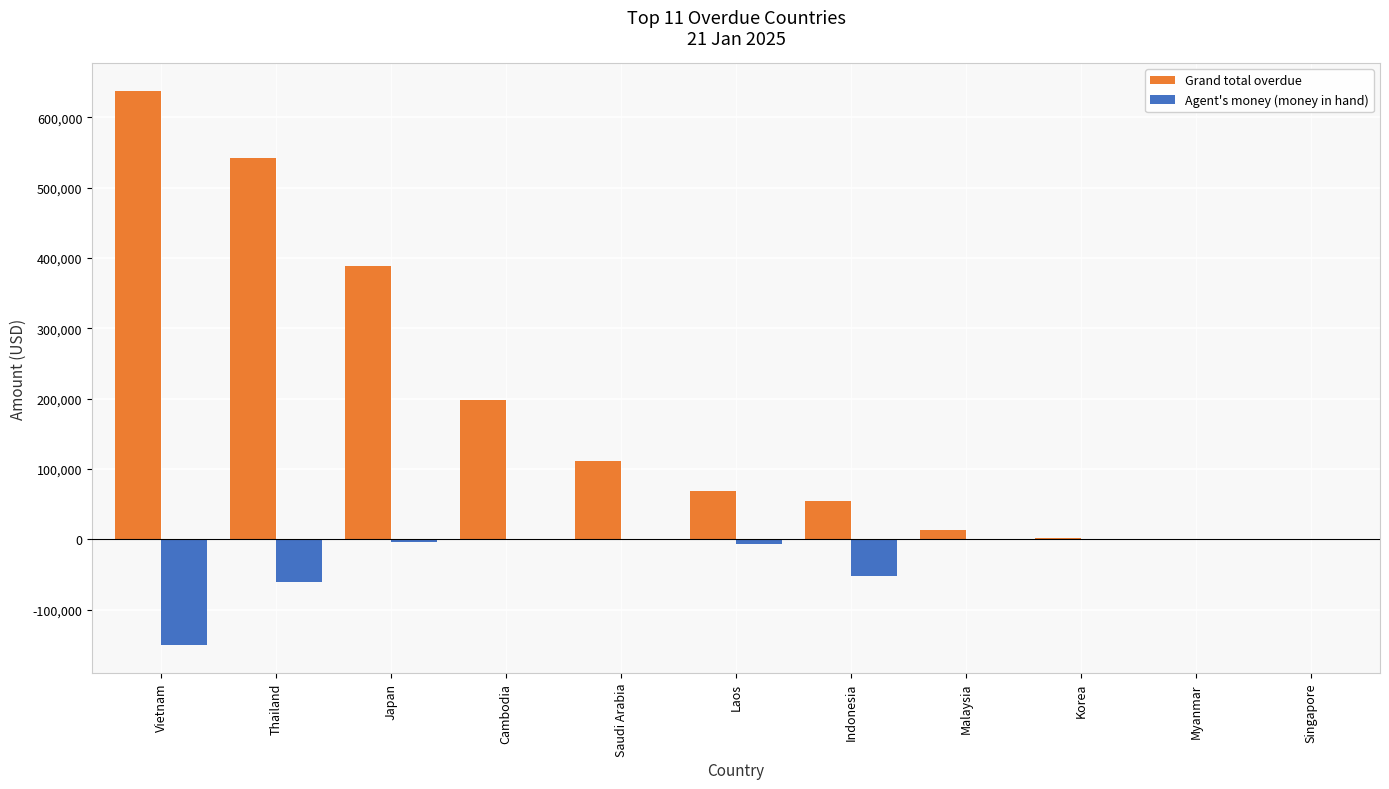

Which series has the largest total across all categories?

Grand total overdue